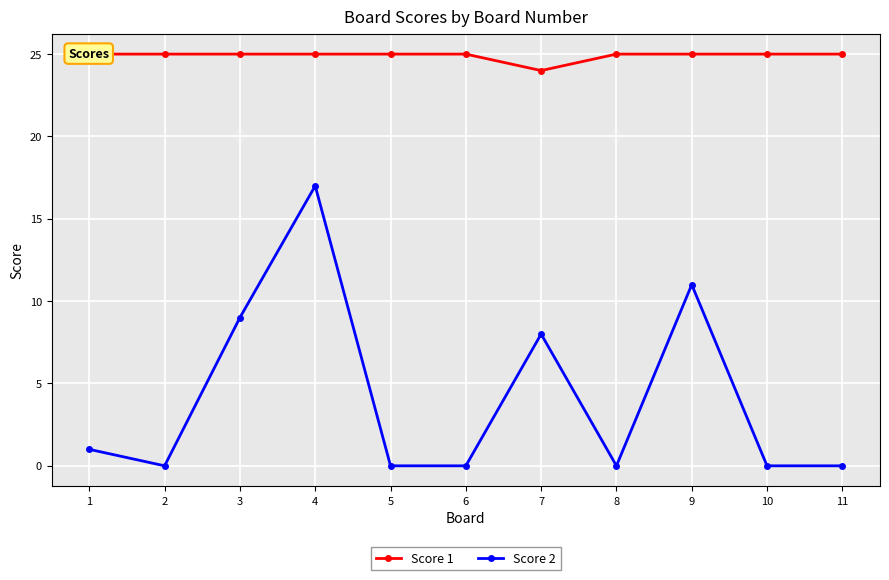

Count the number of categories in the chart.

11